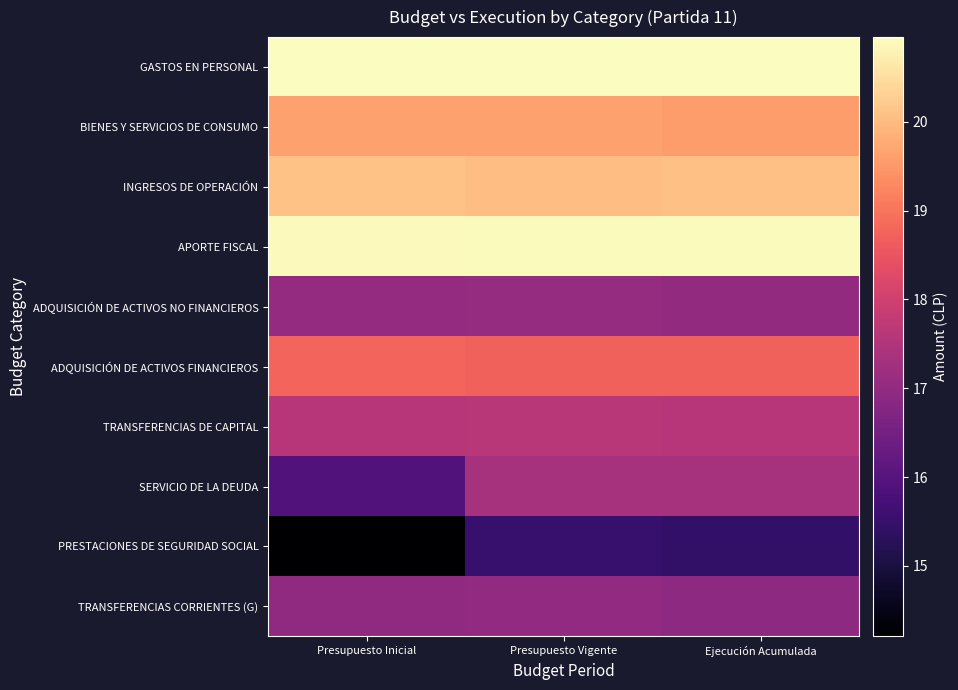

Count the number of categories in the chart.

3